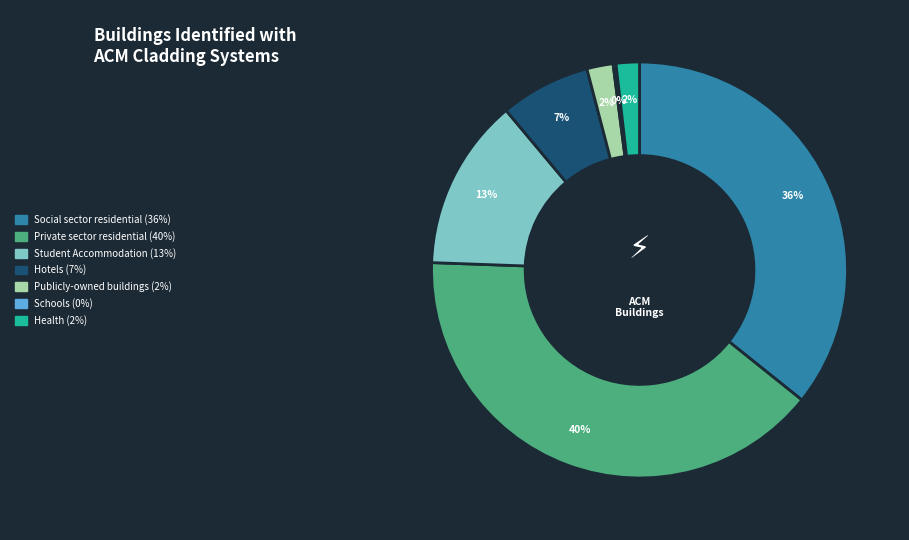

To the nearest percent, what portion does Social sector residential represent?

36%